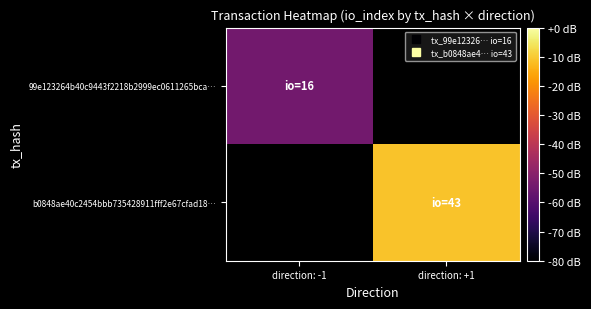

True or false: 99e123264b40c9443f2218b2999ec0611265bca… has a value of -54.4 at direction: -1.

True